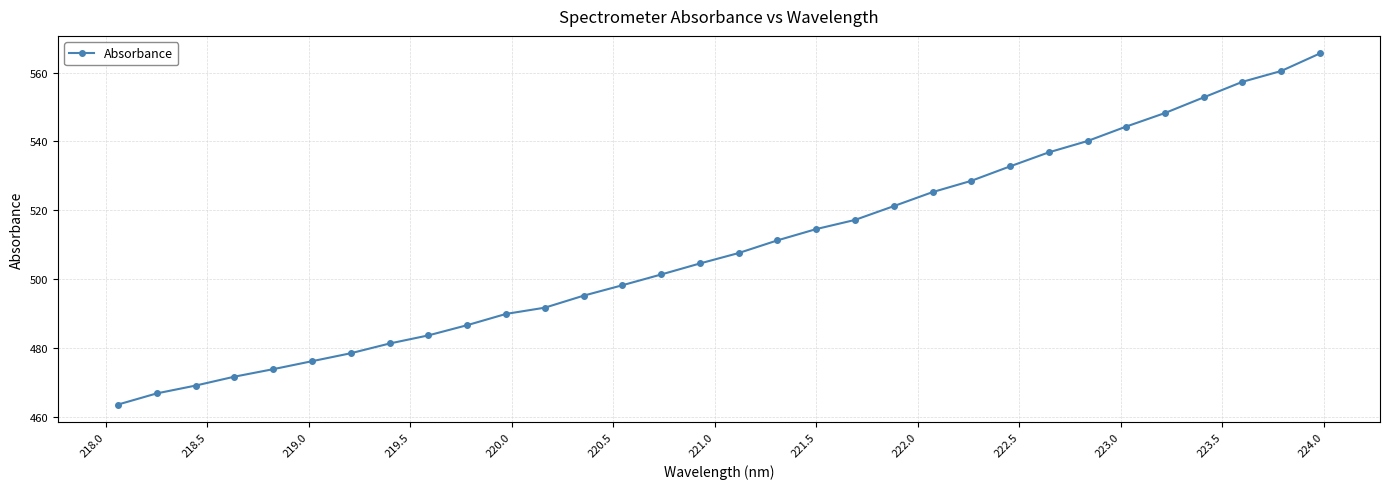

What is the smallest value displayed?

463.6